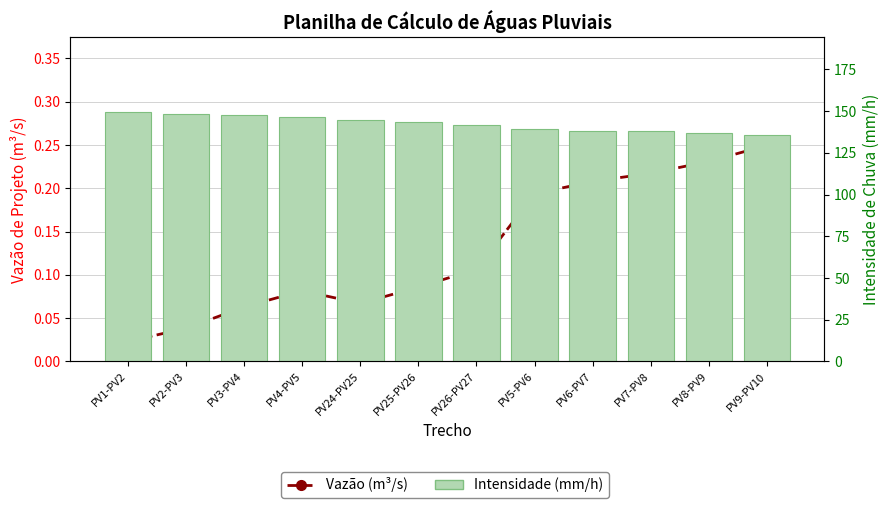

At how many categories does at least one series exceed 23?

12